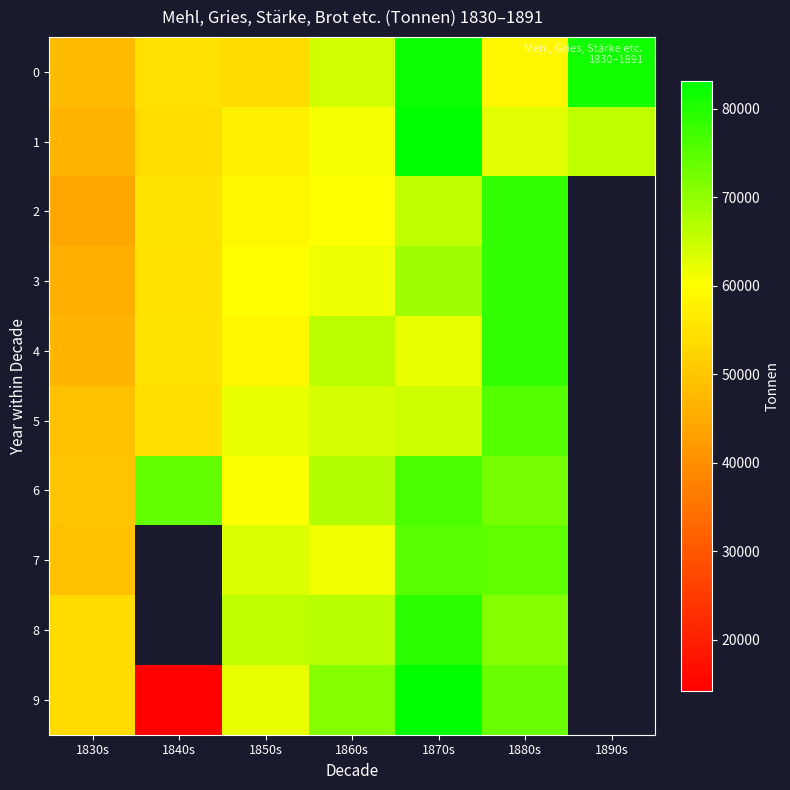

Which has a higher value, 1850s or 1830s?

1850s